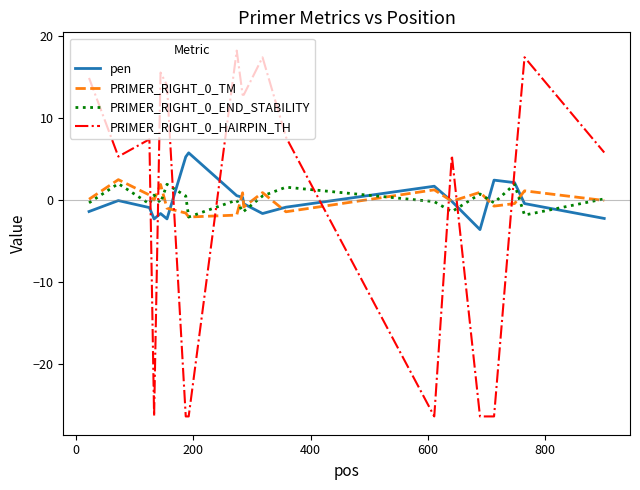

What is the greatest value displayed?

18.3